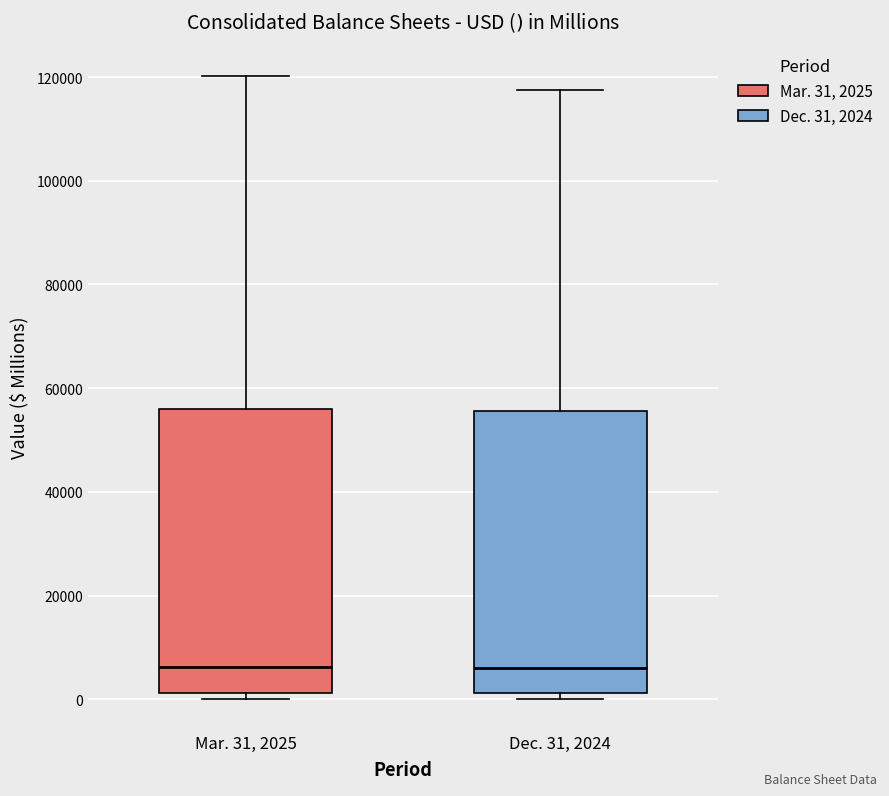

Where is the upper edge of the box for Mar. 31, 2025 on the y-axis? The values are not printed on the chart, so give them approximately, as read against the axis.

56000